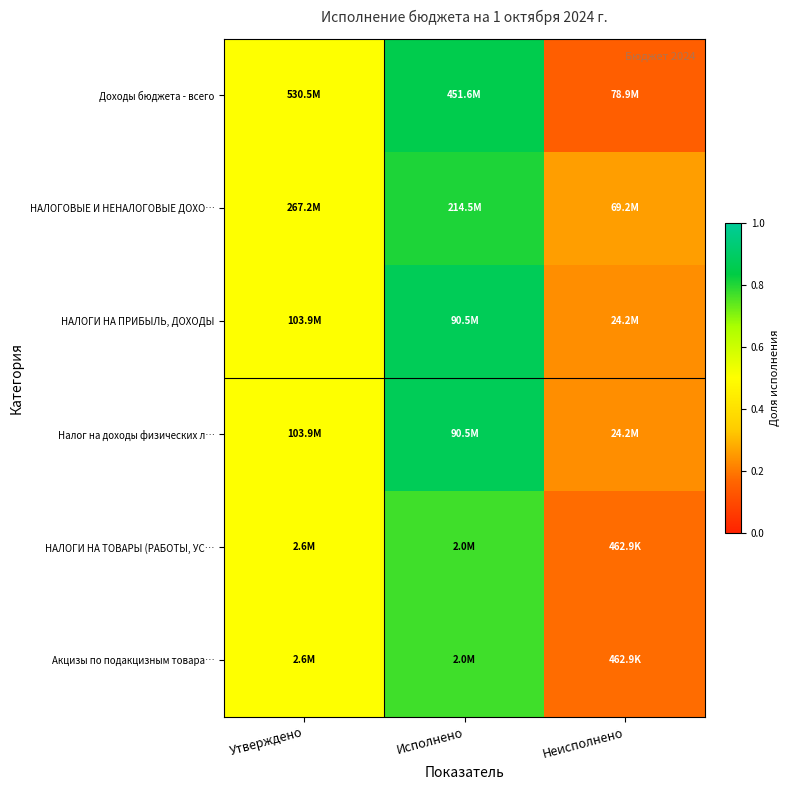

At how many categories does at least one series exceed 0?

3